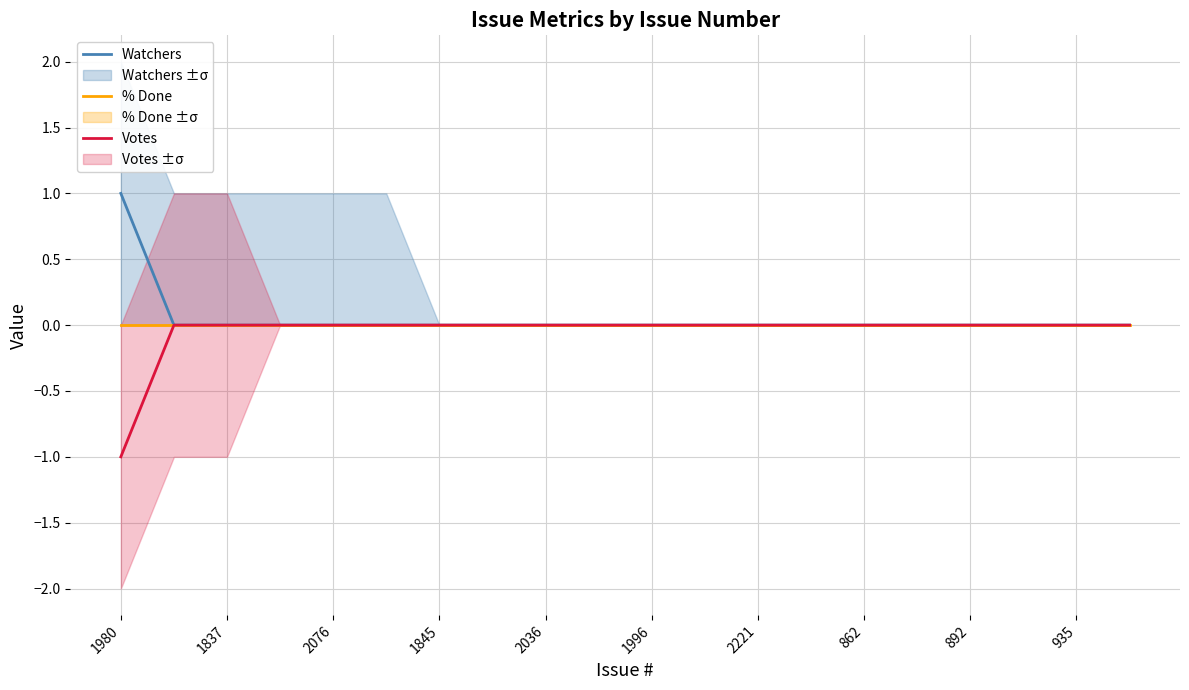

What is the sum of all Votes values?

-1